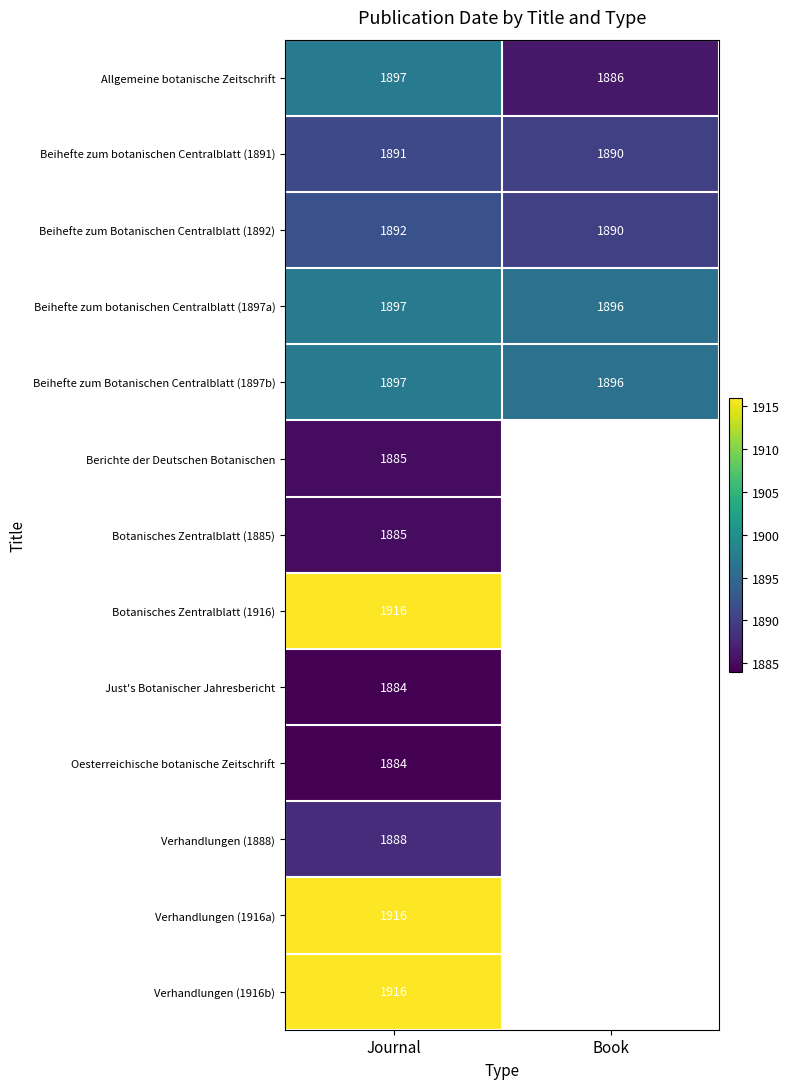

Rank the categories by Beihefte zum botanischen Centralblatt (1891) value from lowest to highest.

Book, Journal